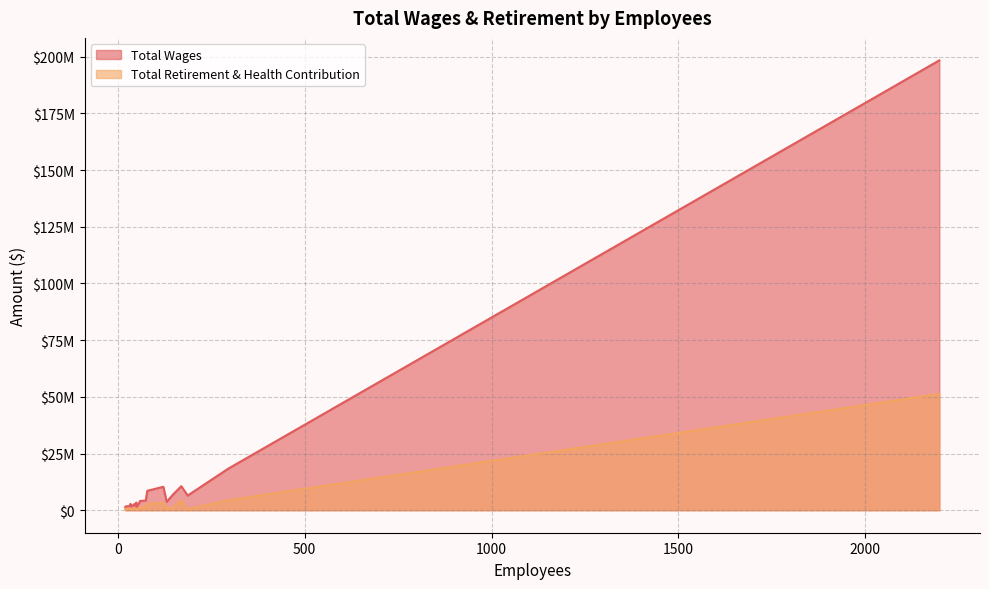

Count the number of data series in this chart.

2